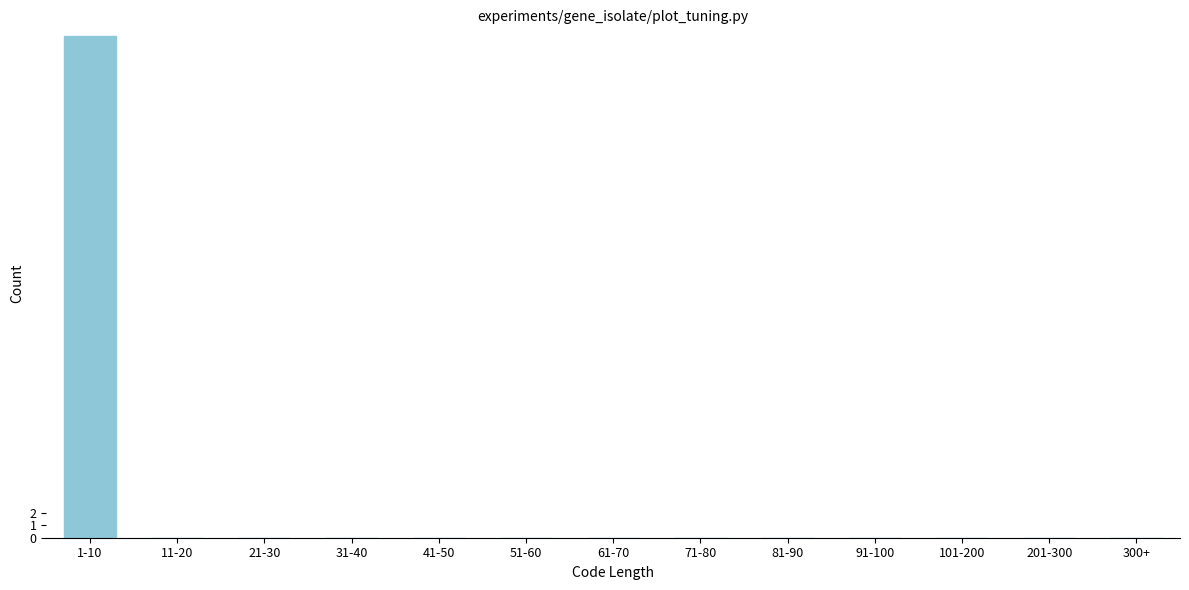

Reading left to right, extract all data points from this chart.

1-10=40	11-20=0	21-30=0	31-40=0	41-50=0	51-60=0	61-70=0	71-80=0	81-90=0	91-100=0	101-200=0	201-300=0	300+=0